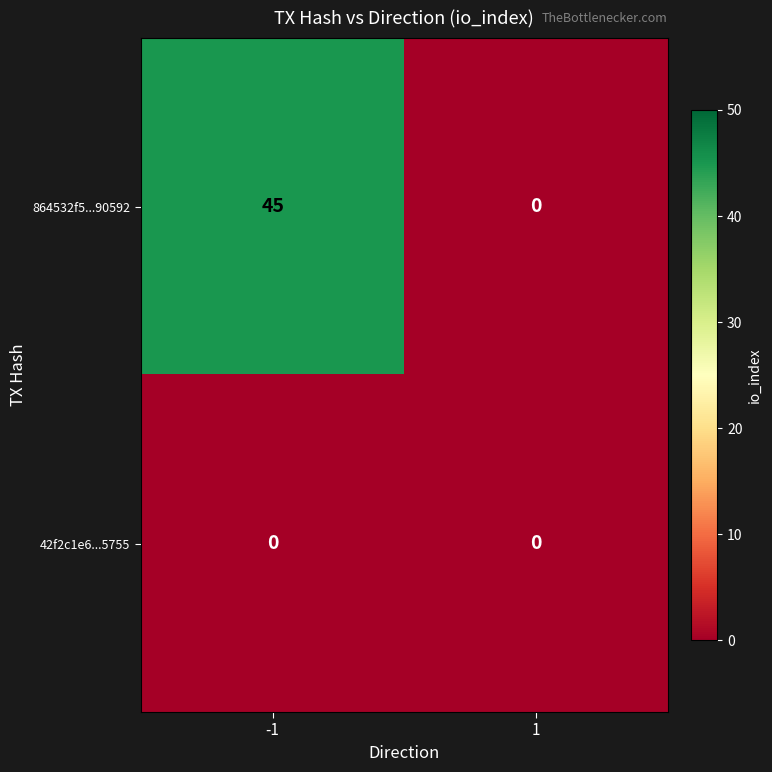

What is the maximum value shown in the chart?

45